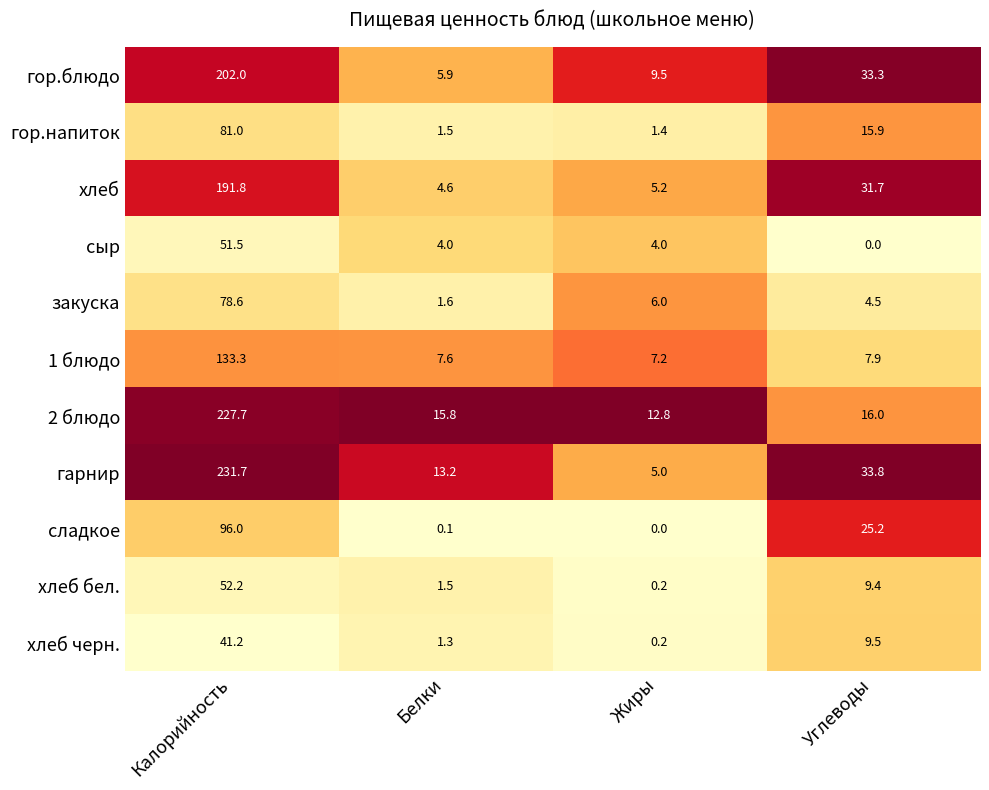

Which series has the largest range (max minus min)?

гарнир